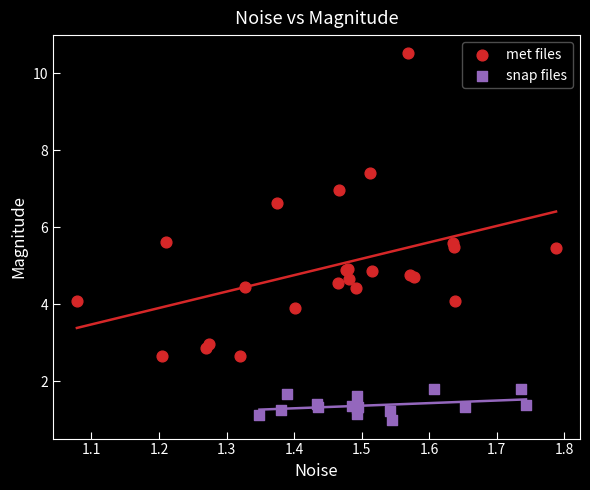

Which series reaches the minimum Y coordinate?

snap files